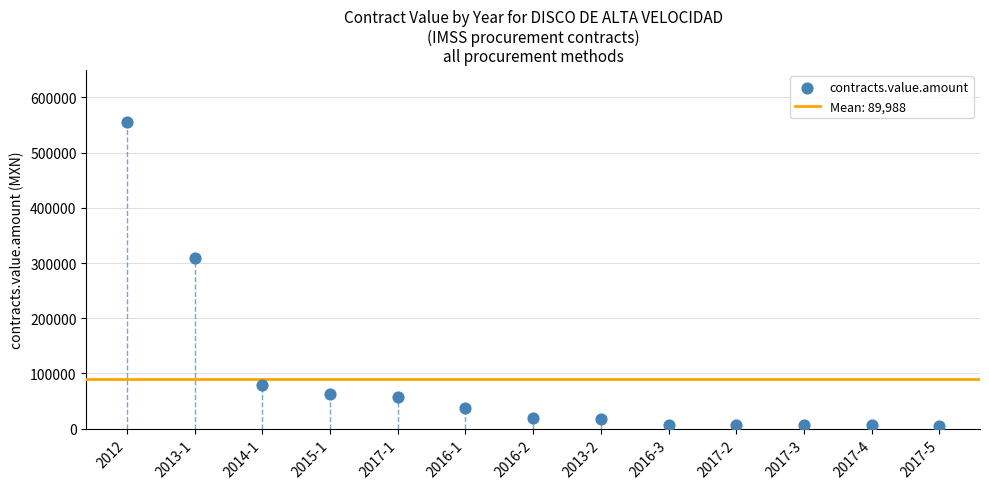

What Y value in the scatter plot is closest to 280125?

309429.2